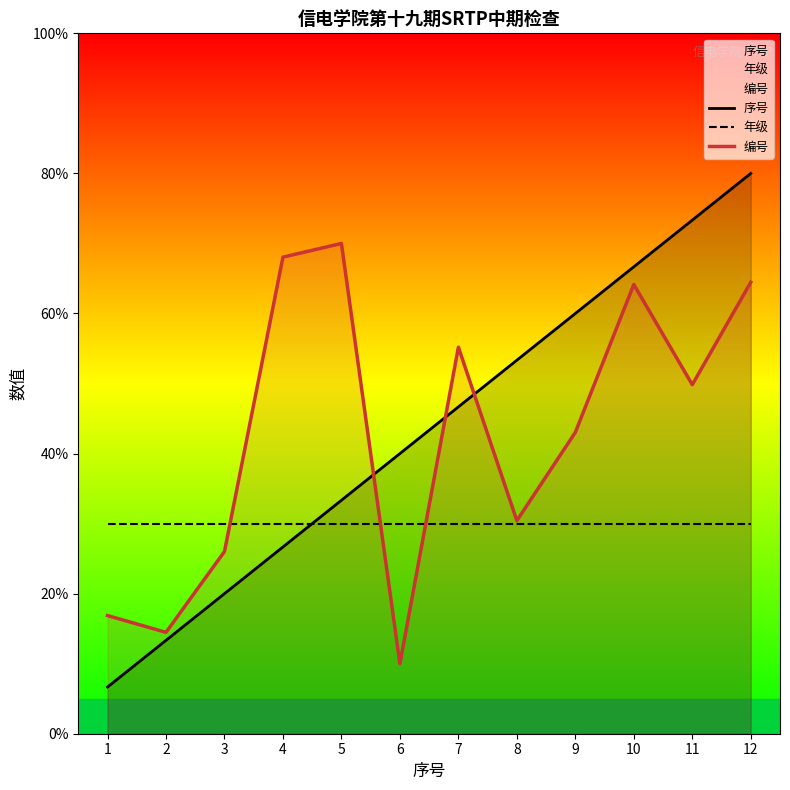

What is the difference between the highest and lowest values at 8?

23.3